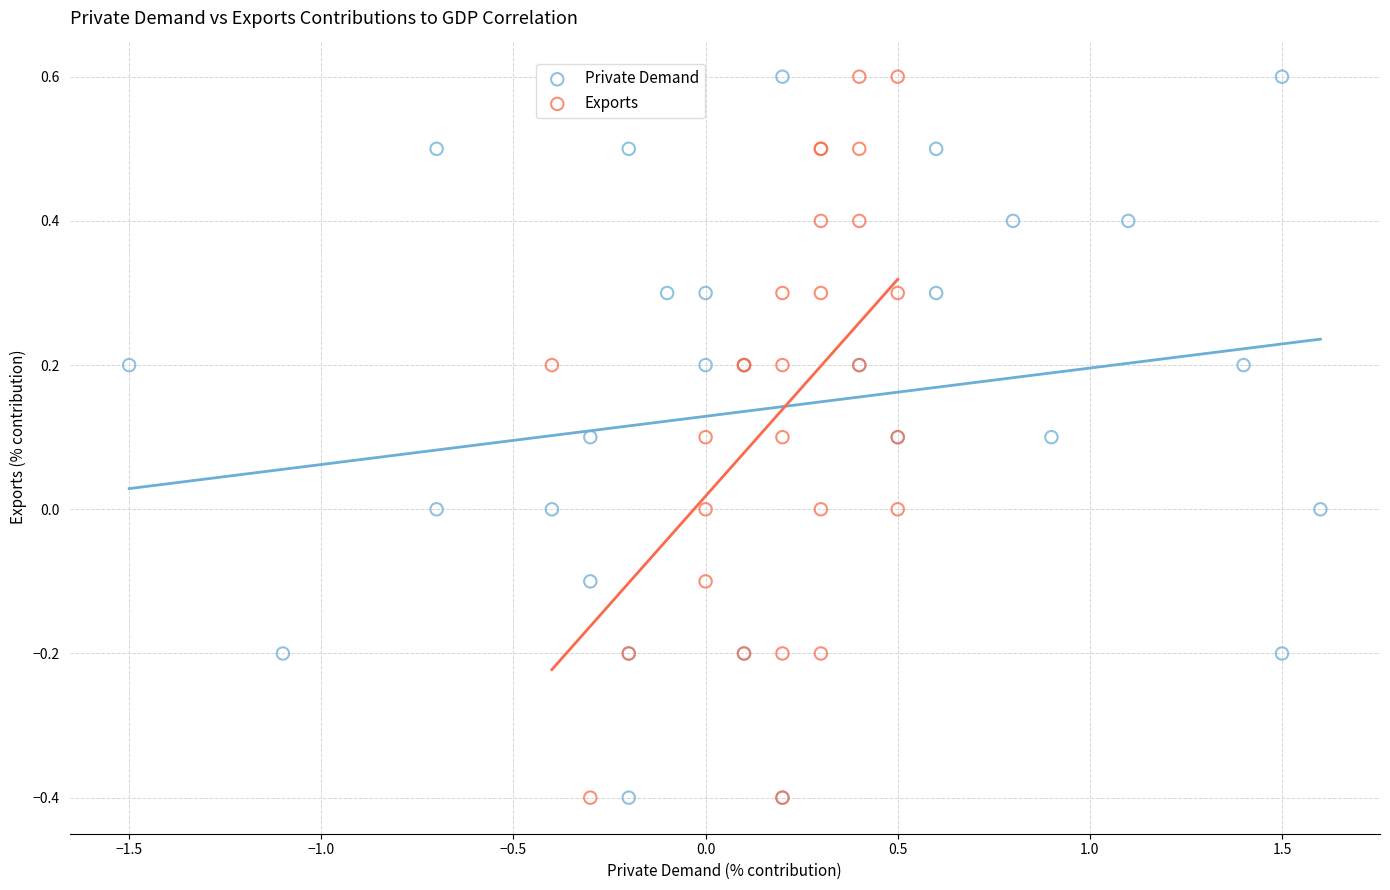

What are all the series names shown in the legend?

Private Demand, Exports